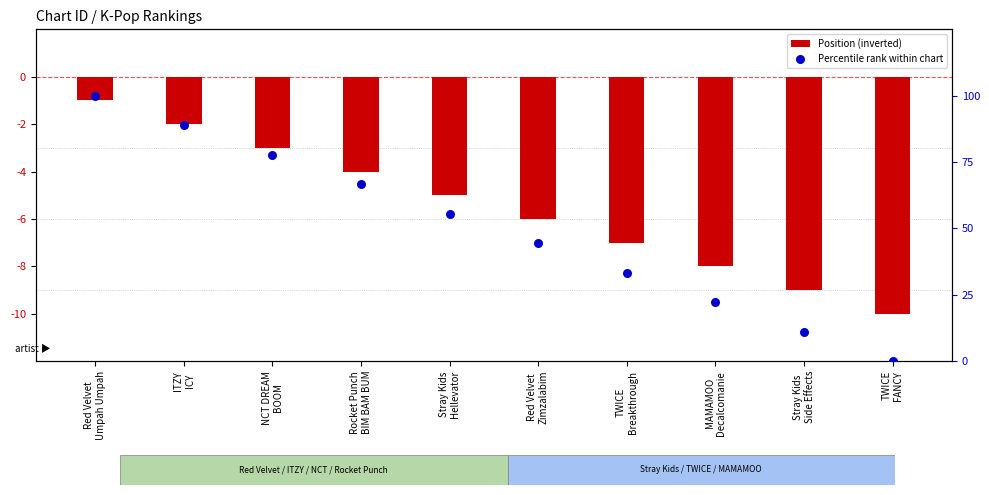

Is the value of Position (inverted) at TWICE
FANCY greater than the value of Percentile rank within chart at Red Velvet
Zimzalabim?

No